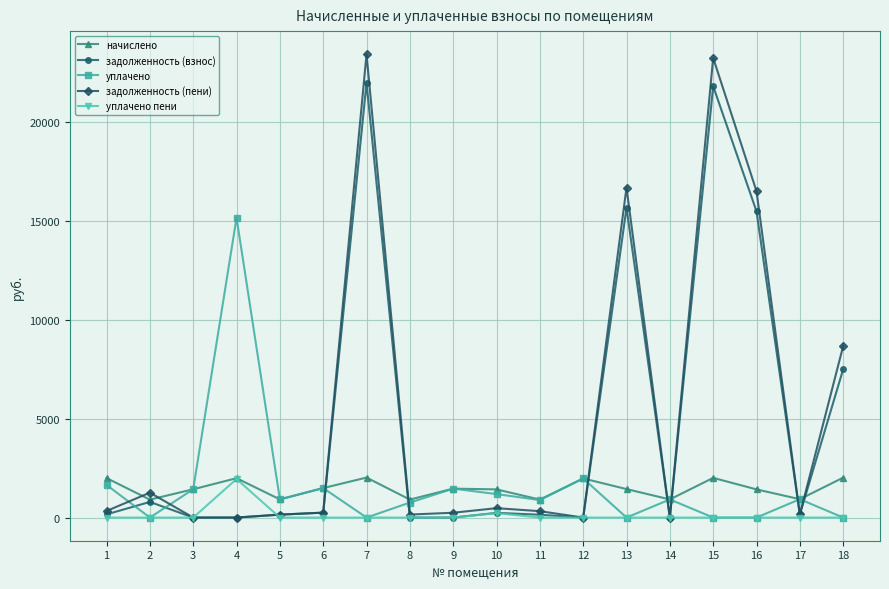

What is the difference between the second highest and minimum values in the уплачено series?

1978.0